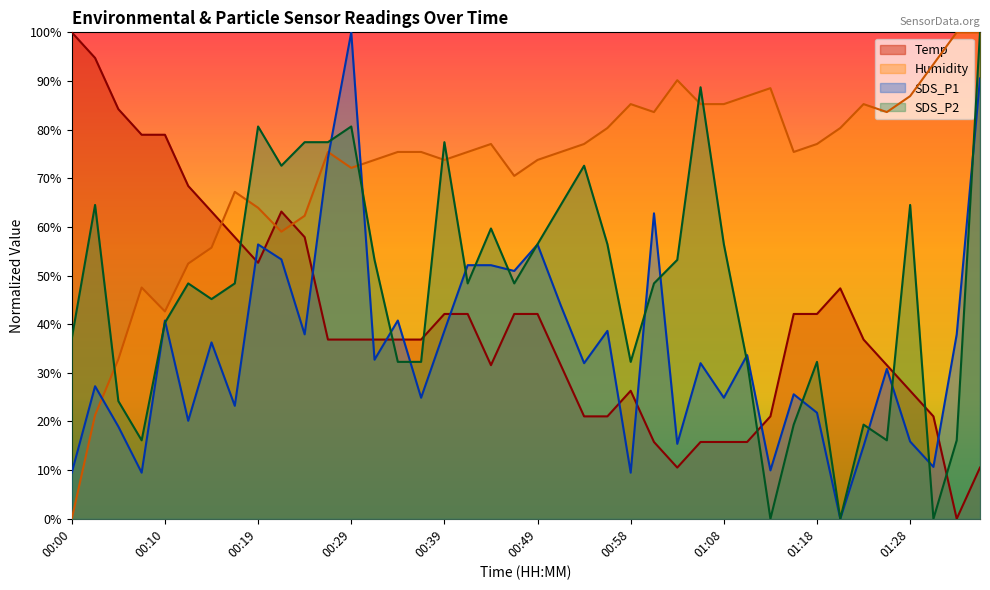

How many lines are shown in the chart?

4